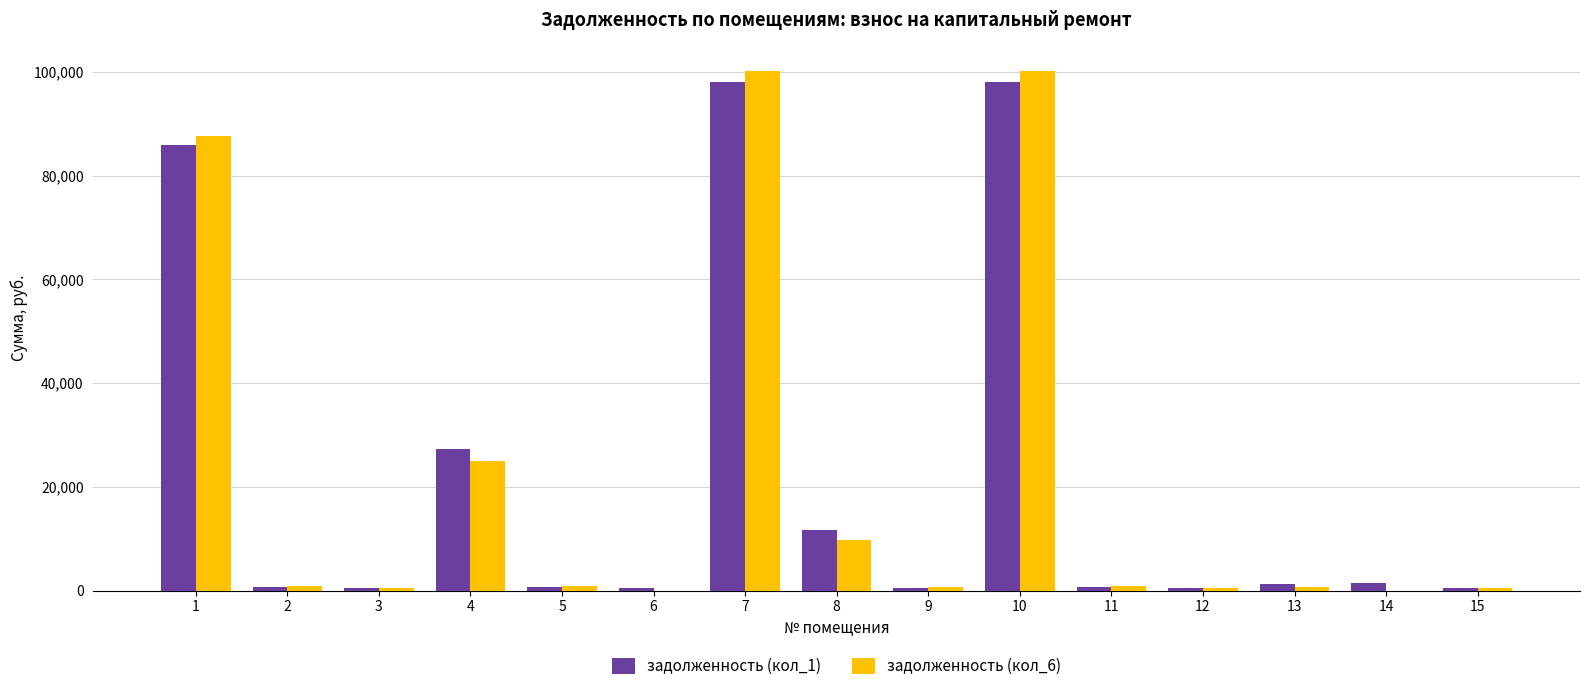

How many groups of bars are there?

15